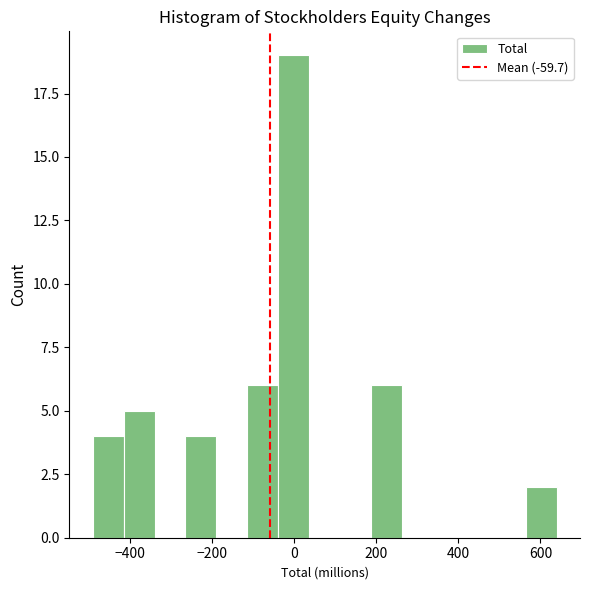

Around what value on the x-axis is the tallest bar? Give the approximate position of its centre, as read against the axis.

0